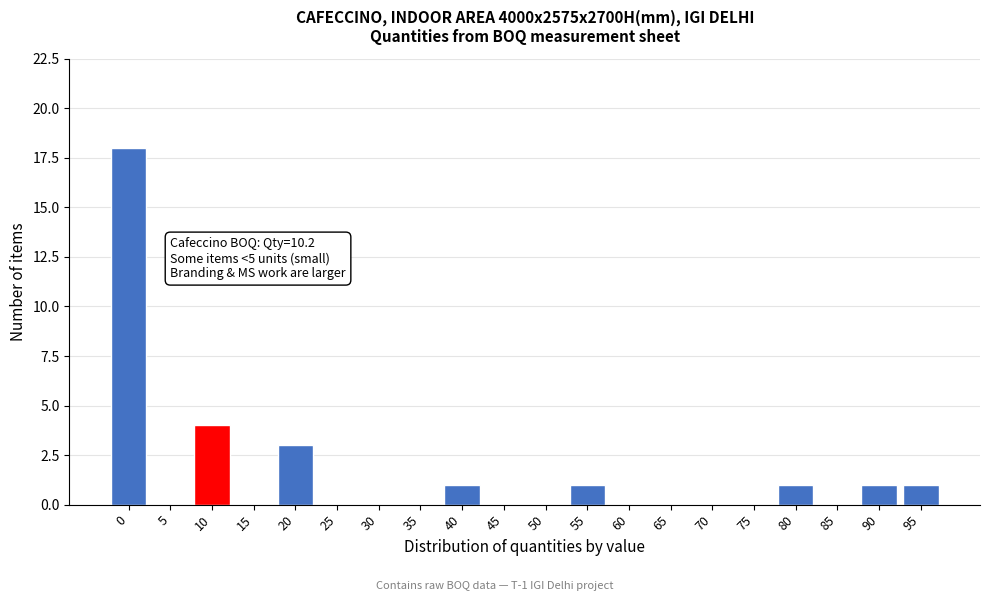

Reading right to left, list all the values displayed in this chart.

95=1	90=1	85=0	80=1	75=0	70=0	65=0	60=0	55=1	50=0	45=0	40=1	35=0	30=0	25=0	20=3	15=0	10=4	5=0	0=18